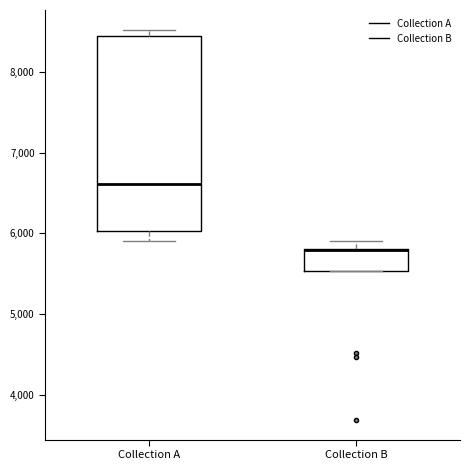

Reading left to right, transcribe this box plot: for each box, give where its median line is, the range the box spans, and where its two whiskers end, as read against the y-axis. The values are not printed on the chart, so give them approximately, as read against the axis.

Collection A: median 6600, box 6000 to 8500, whiskers 5900 to 8500 (just above the box's upper edge)
Collection B: median 5800 (drawn on the box's upper edge), box 5500 to 5800, whiskers 5500 to 5900